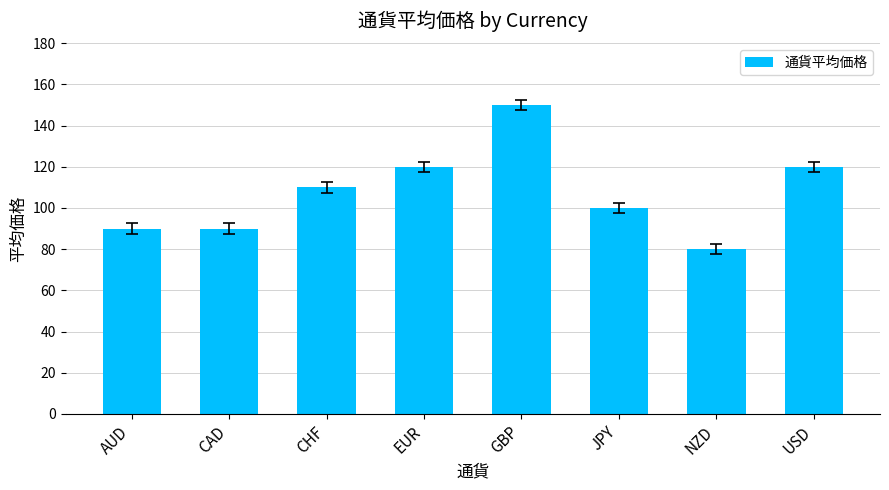

Approximately how many times larger is the value at USD compared to EUR?

1.0